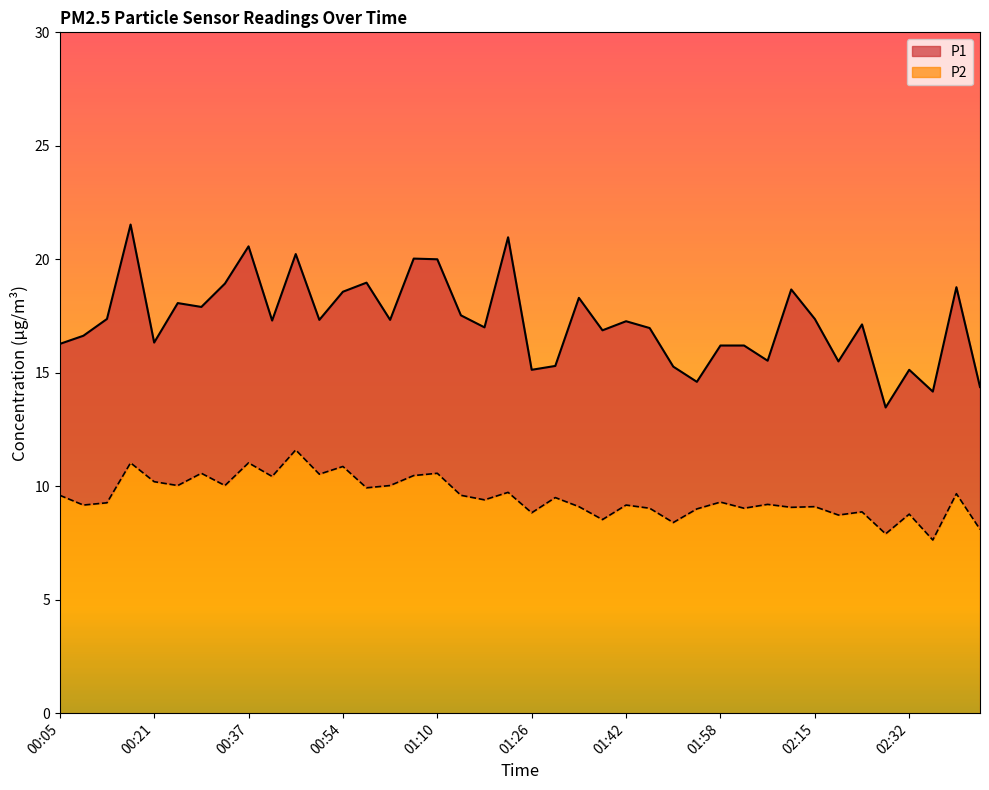

True or false: P2 has more than 0 points higher than both neighbors.

True